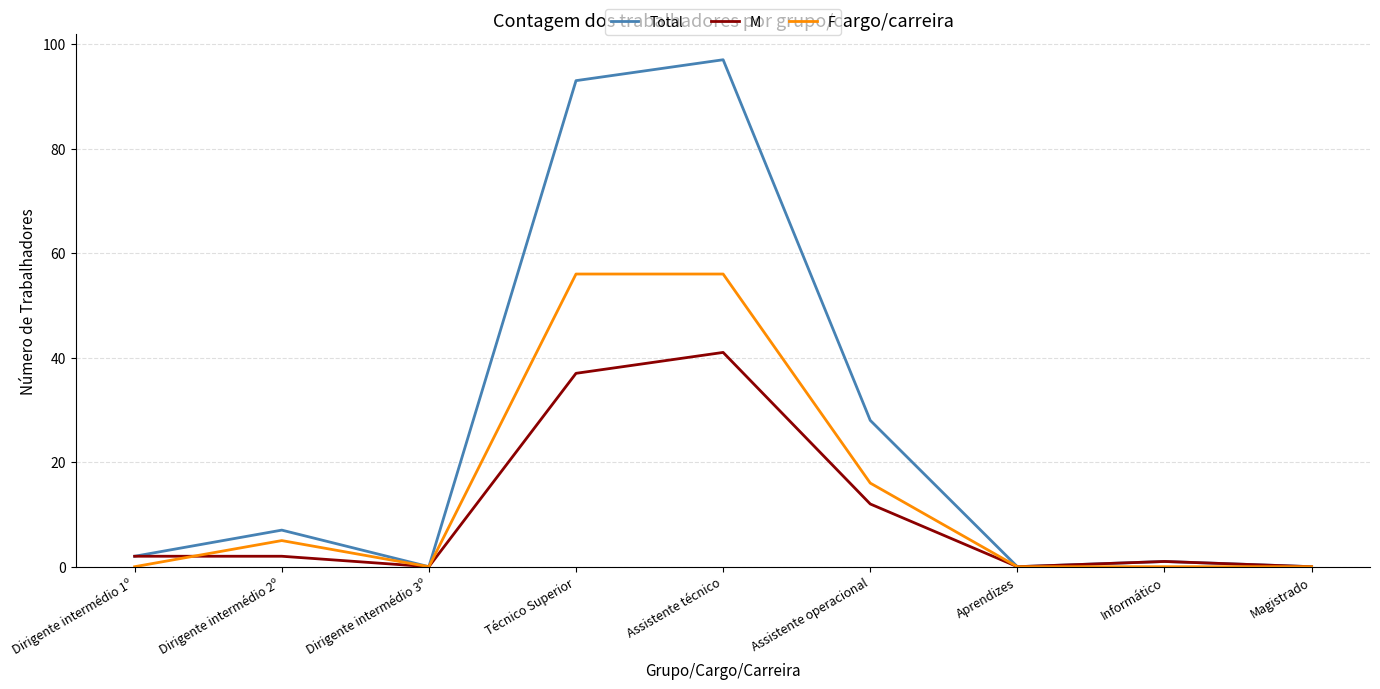

Rank the series at Assistente operacional from highest to lowest value.

Total, F, M